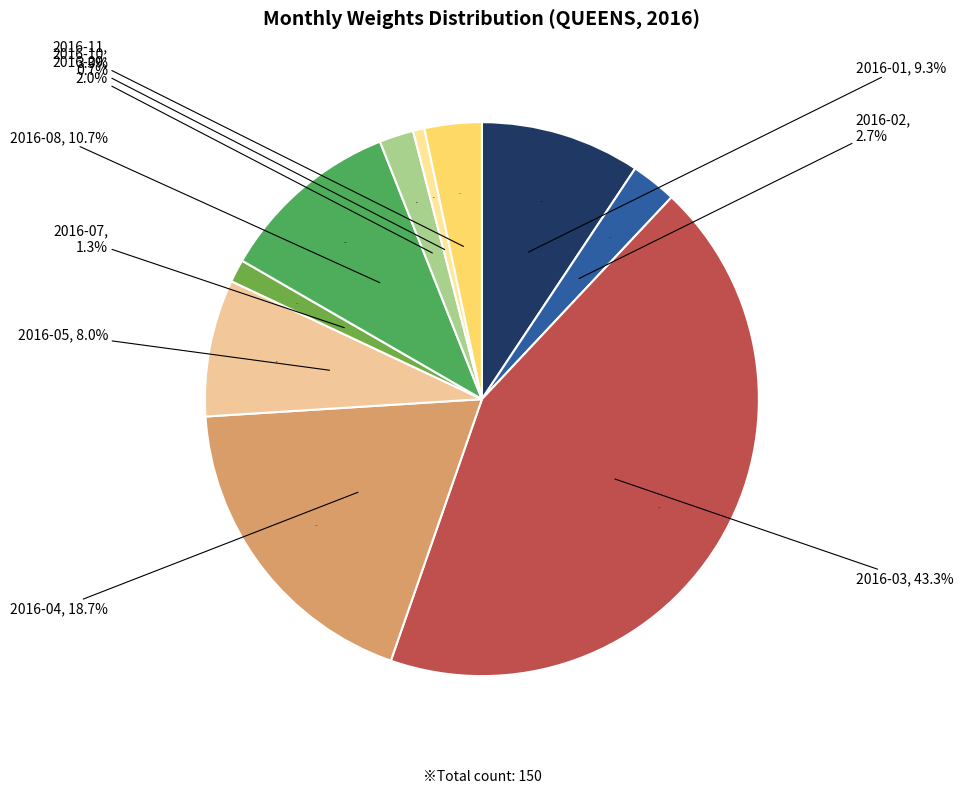

Does 2016-04 represent more than half of the total?

No